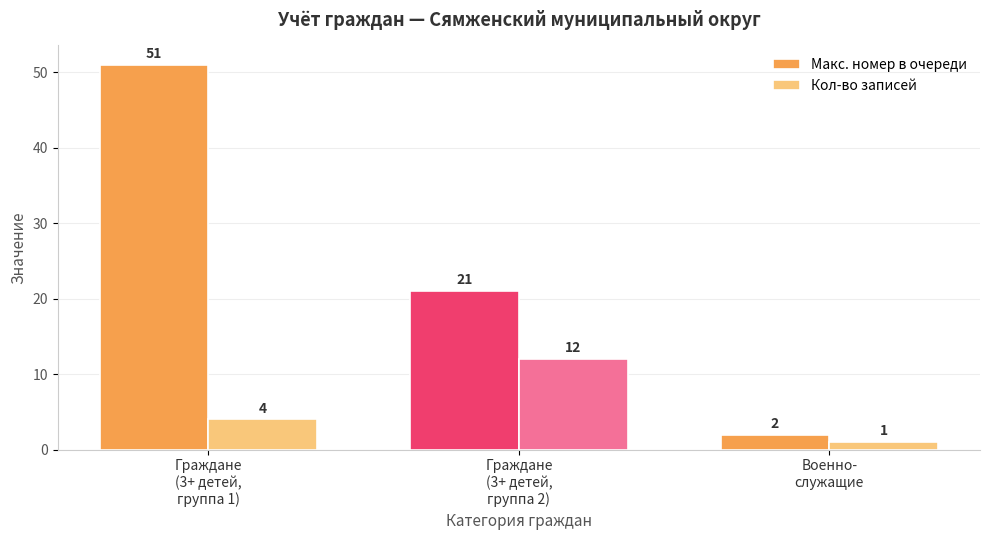

What is the total value across all series at Граждане
(3+ детей,
группа 2)?

33